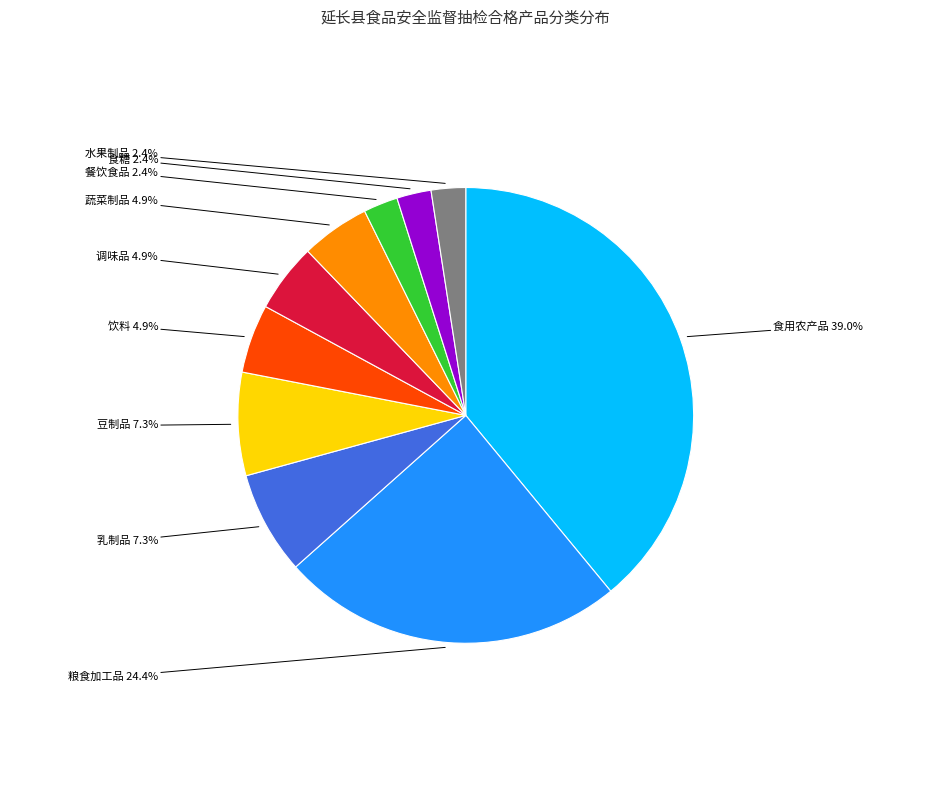

Is there any slice that represents more than half of the pie?

No